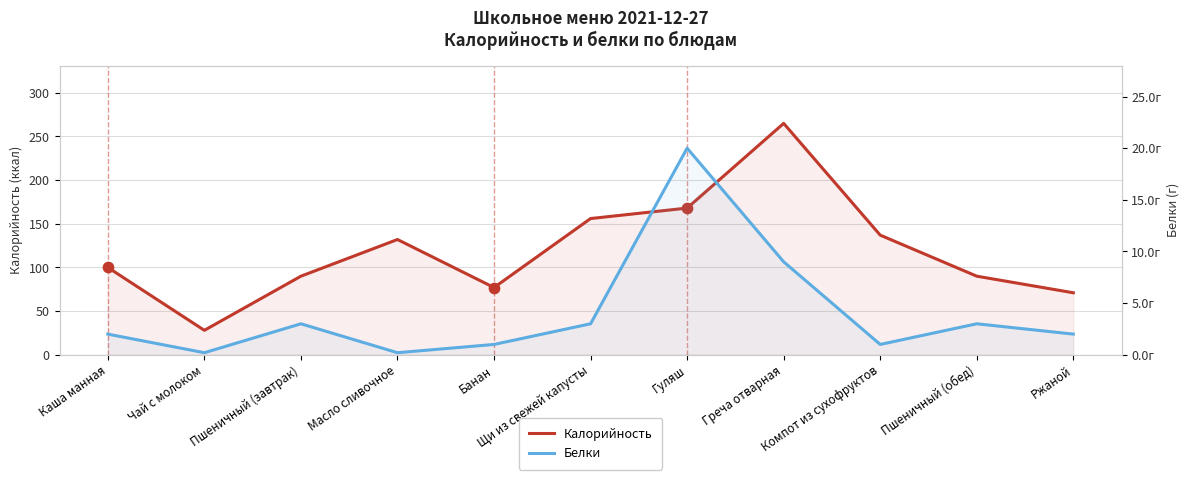

Which series reaches the maximum Y coordinate?

Калорийность